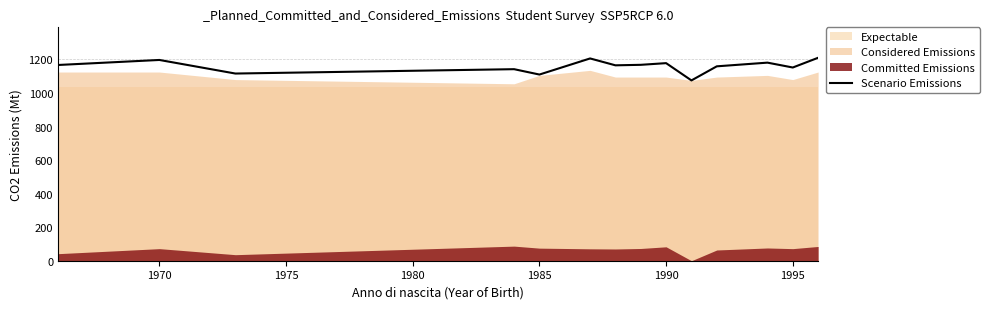

The value of Scenario Emissions at 1970 is 1197. True or false?

True